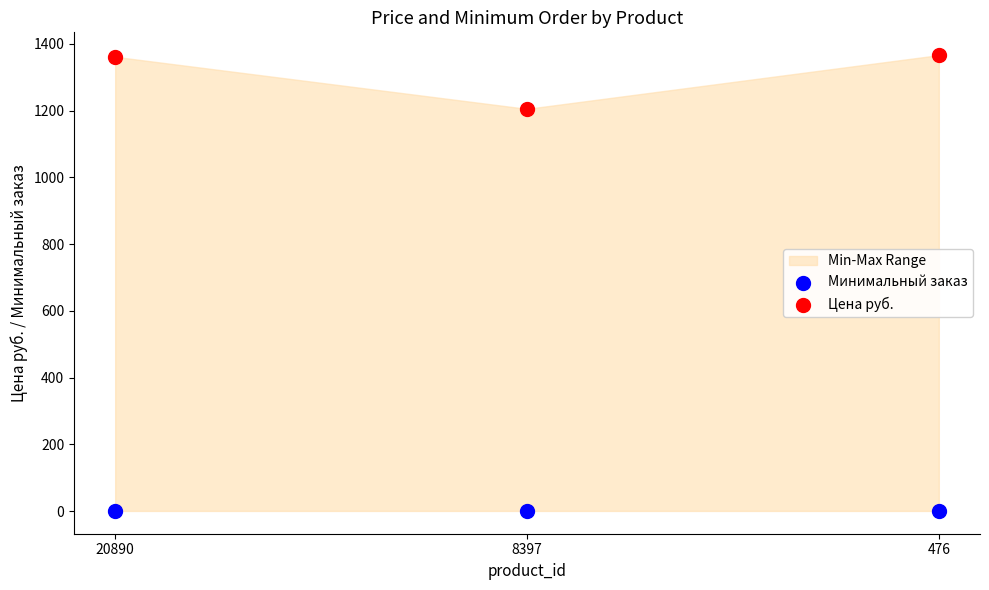

Which series contains the highest Y value?

Цена руб.